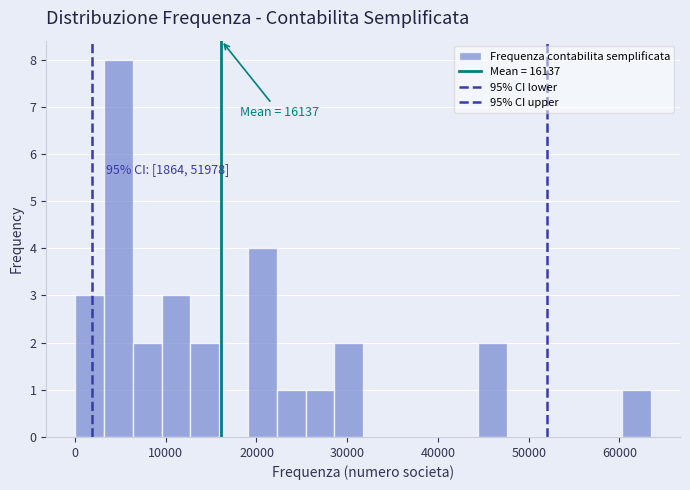

Read against the x-axis, roughly where is the centre of the tallest bar?

5000